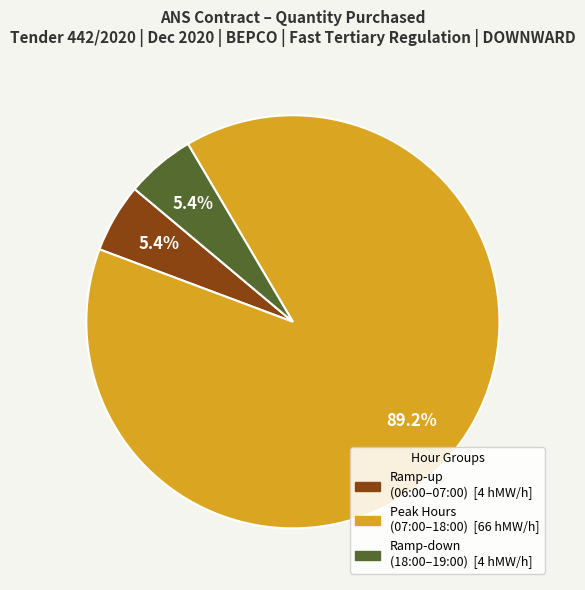

Does any single category account for the majority?

Yes